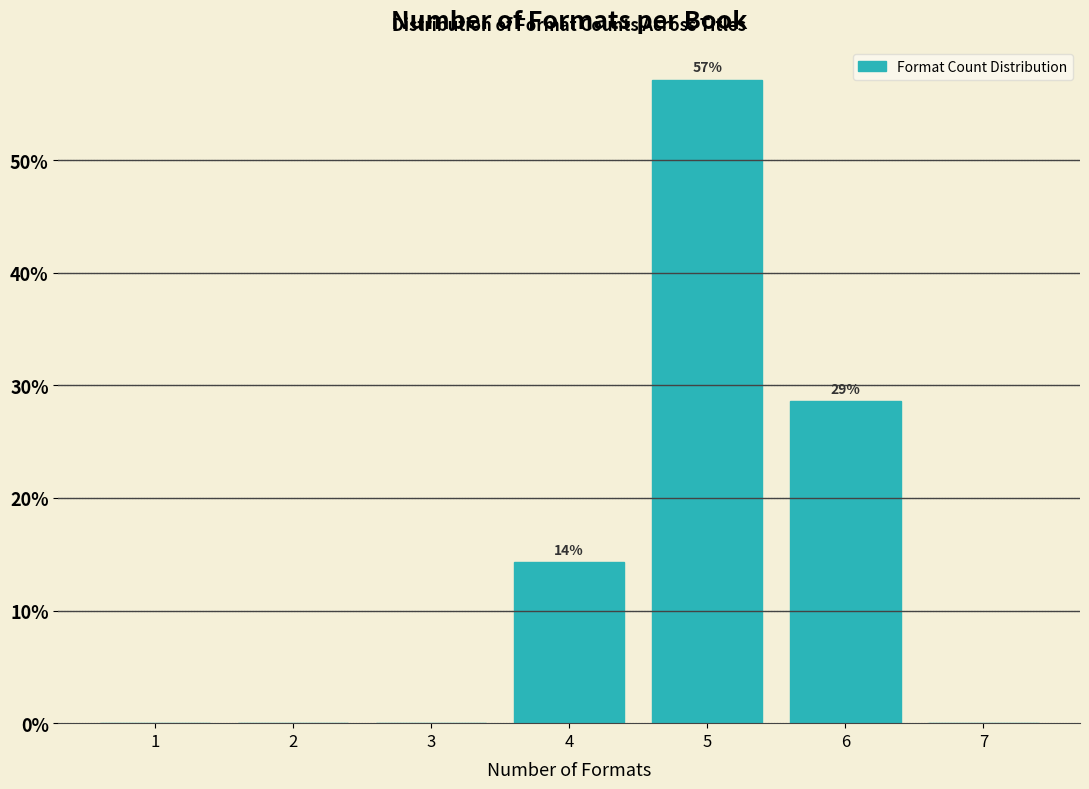

Reading right to left, extract all data points from this chart.

7=0.0	6=28.6	5=57.1	4=14.3	3=0.0	2=0.0	1=0.0